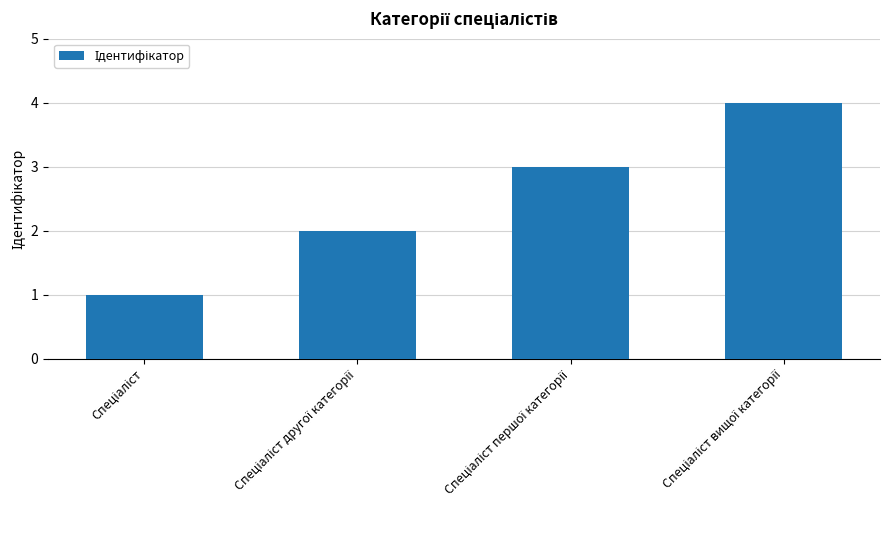

What is the difference between the maximum and minimum values?

3